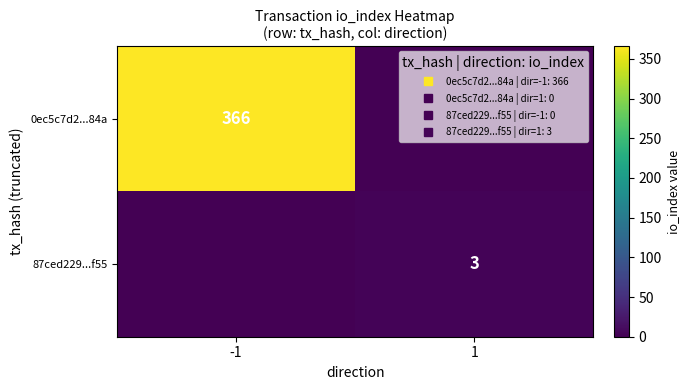

What is the sum of all 0ec5c7d2...84a values?

366